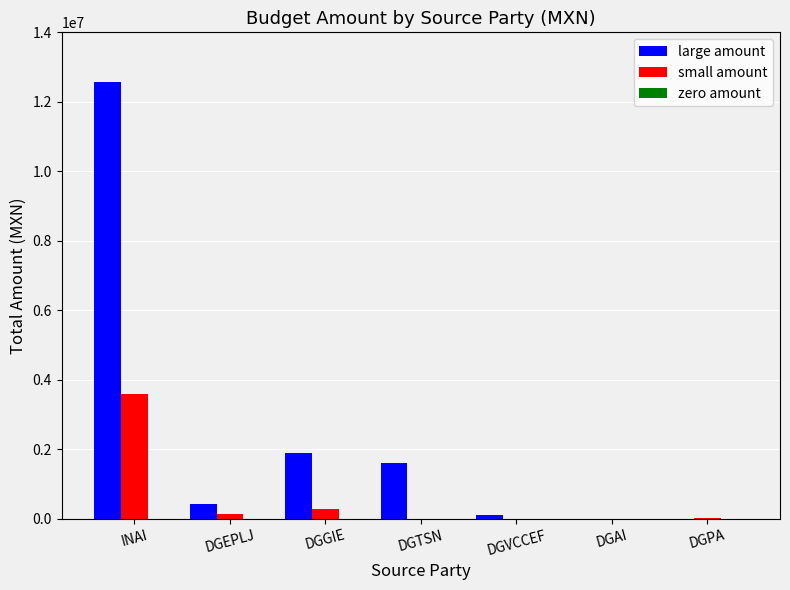

What is the sum of all large amount values?

16573662